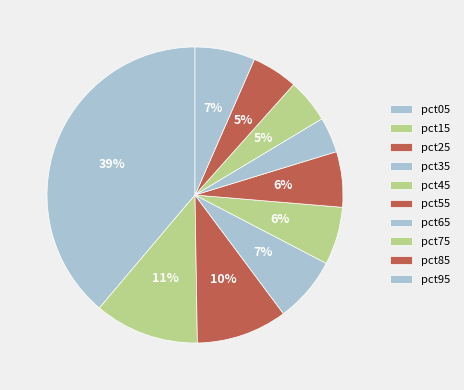

What percentage is the pct65 slice, to the nearest percent?

4%